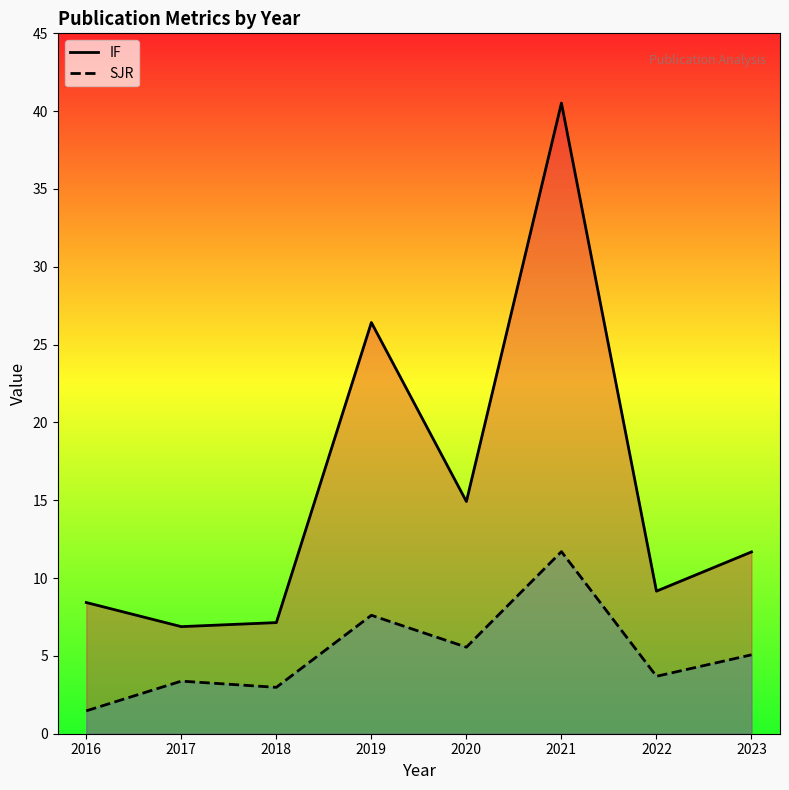

What is the minimum value for IF?

6.9